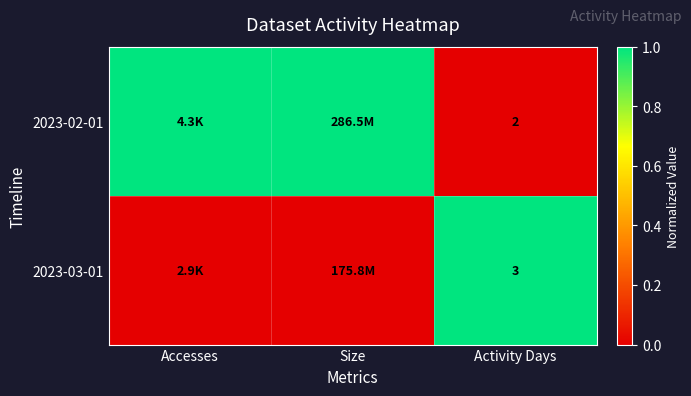

At Activity Days, list the series in order from largest to smallest.

2023-03-01, 2023-02-01